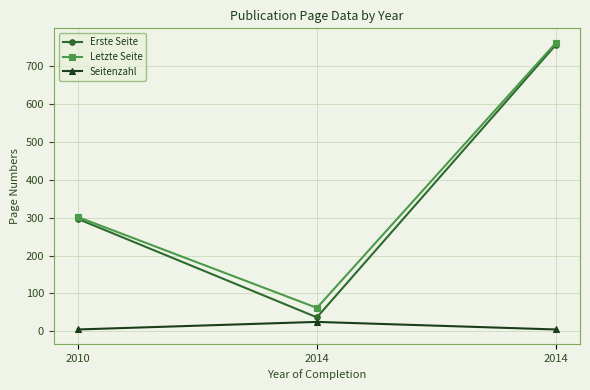

What is the sum of the Letzte Seite values at 2014 and 2010?

1064